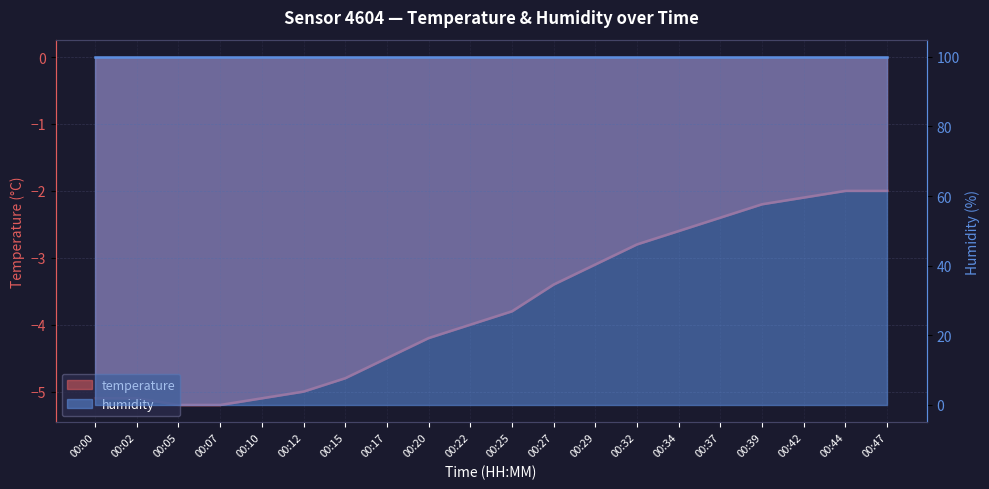

What is the difference between the values at 00:05 and 00:32?

2.4